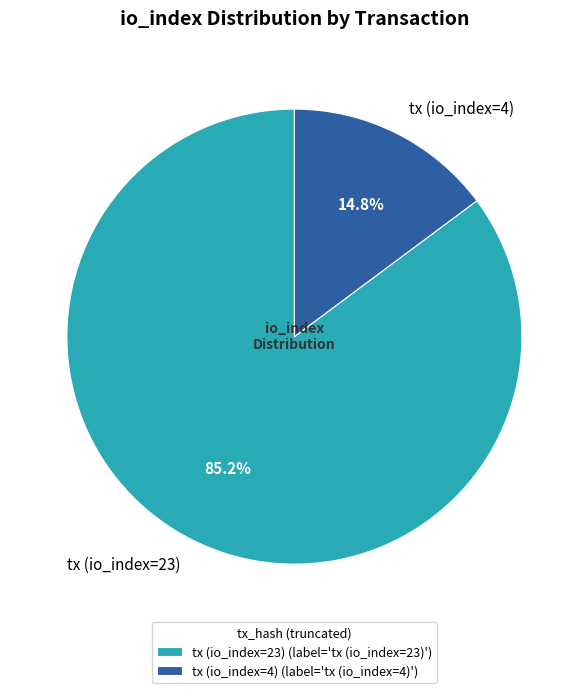

True or false: tx (io_index=23) accounts for 85% of the total.

True